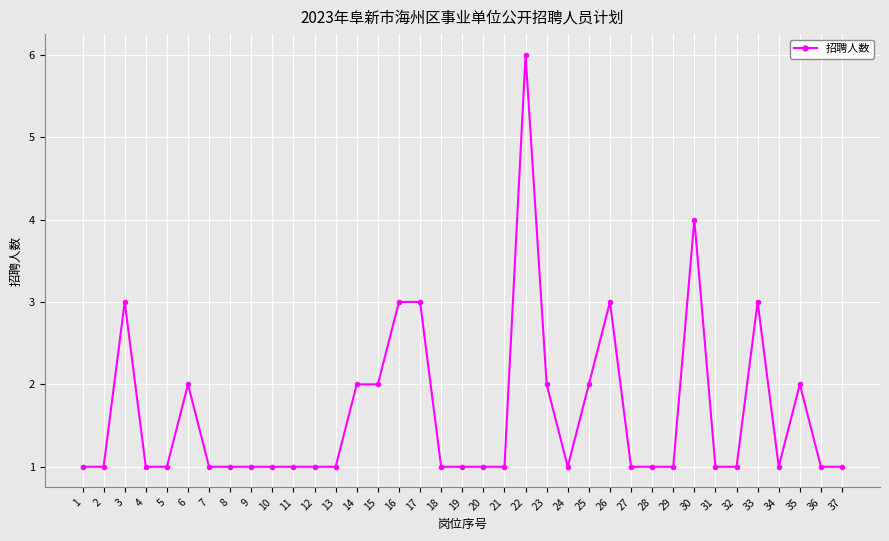

What is the sum of the values at 21 and 11?

2